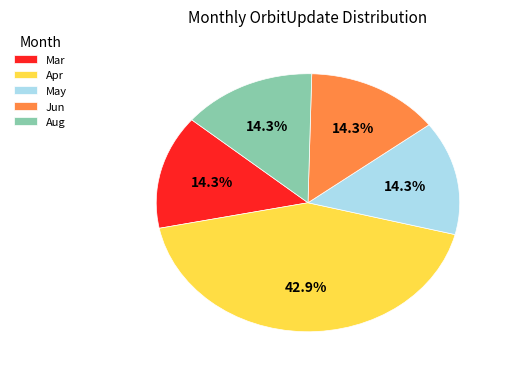

Do Mar and May together represent more than half of the pie?

No